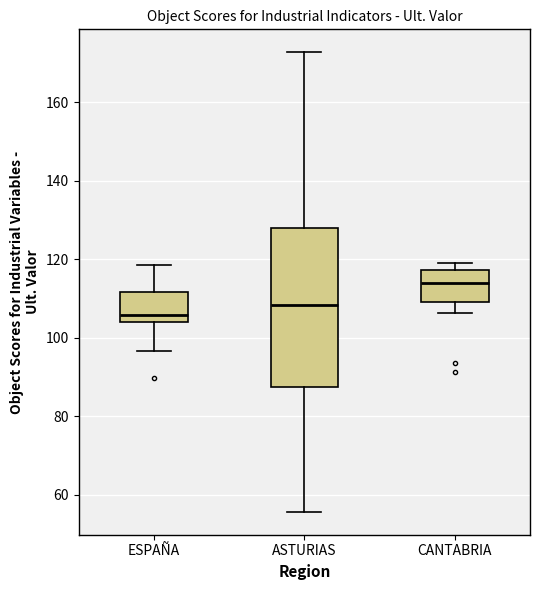

Reading left to right, read every box against the y-axis: the position of its median line, the range the box covers, and the ends of its whiskers. The values are not printed on the chart, so give them approximately, as read against the axis.

ESPAÑA: median 106, box 104 to 112, whiskers 96 to 118
ASTURIAS: median 108, box 88 to 128, whiskers 56 to 172
CANTABRIA: median 114, box 110 to 118, whiskers 106 to 120